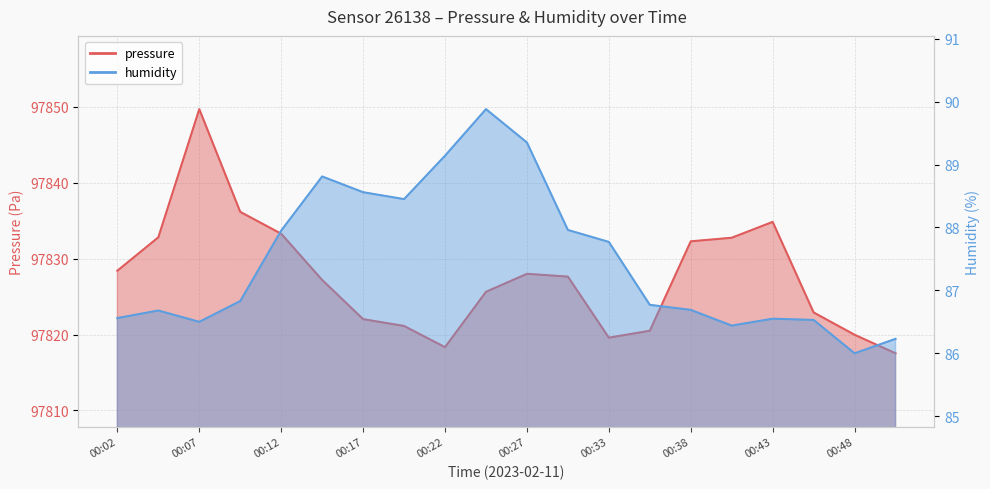

Reading left to right, what are all the values shown in this chart?

pressure: 00:02=97828.4	00:04=97832.8	00:07=97849.7	00:09=97836.2	00:12=97833.3	00:14=97827.2	00:17=97822.0	00:20=97821.1	00:22=97818.3	00:25=97825.6	00:27=97828.0	00:30=97827.6	00:33=97819.6	00:35=97820.5	00:38=97832.3	00:41=97832.8	00:43=97834.8	00:46=97822.9	00:48=97820.0	00:51=97817.5
humidity: 00:02=86.6	00:04=86.7	00:07=86.5	00:09=86.8	00:12=88.0	00:14=88.8	00:17=88.6	00:20=88.5	00:22=89.1	00:25=89.9	00:27=89.3	00:30=88.0	00:33=87.8	00:35=86.8	00:38=86.7	00:41=86.4	00:43=86.5	00:46=86.5	00:48=86.0	00:51=86.2